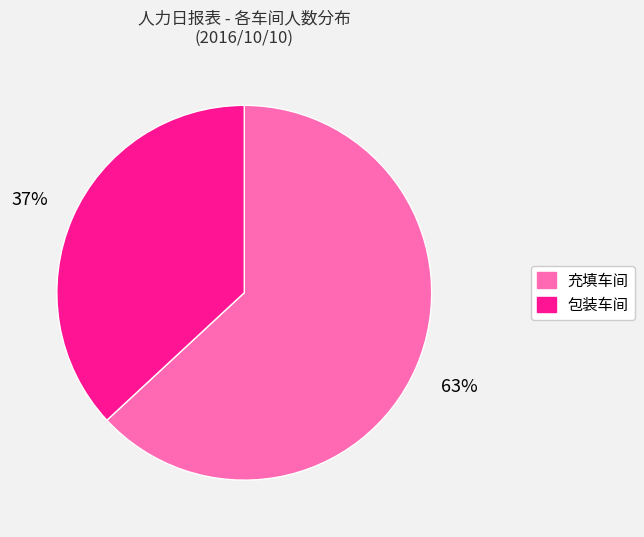

To the nearest percent, what percentage of the pie is 充填车间?

63%